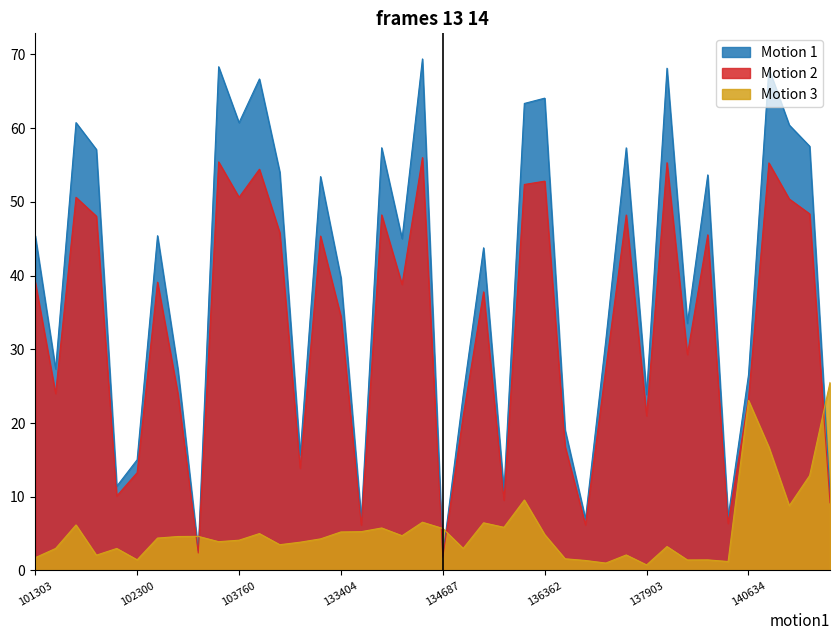

The value of Motion 3 at 141015 is 16.7. True or false?

True